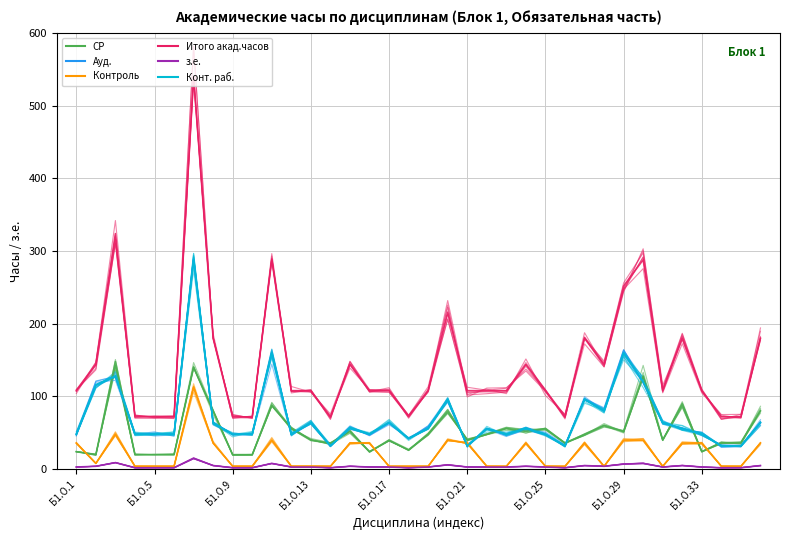

Reading left to right, transcribe all the data shown in this chart.

СР: 24.4	19.9	150.9	20.9	19.9	19.9	146.6	81.8	19.7	20.3	86.8	55.2	40.3	33.9	49.3	23.6	38.8	26.2	46.7	76.6	41.8	47.7	56.1	49.8	55.1	36.1	46.3	60.7	51.1	126.9	39.3	92.9	24.0	34.9	36.9	77.1
Ауд.: 46.9	115.2	126.1	48.1	51.3	45.3	293.9	60.9	47.3	49.6	160.3	46.4	62.6	32.7	54.8	48.3	64.1	41.2	59.6	97.8	30.1	56.3	47.0	57.4	46.9	31.9	97.5	82.1	154.2	118.8	63.1	54.9	50.5	32.4	30.8	65.8
Контроль: 35.7	8.2	50.2	4.0	4.2	3.8	106.3	35.9	4.0	4.0	37.5	4.0	3.8	4.1	36.4	35.0	3.9	3.9	4.0	41.1	34.9	4.1	3.9	35.1	4.0	3.9	35.4	3.9	42.4	40.0	3.9	36.2	35.9	4.0	4.1	36.8
Итого акад.часов: 107.3	147.0	342.0	74.4	71.4	69.6	581.7	180.3	72.0	71.9	289.7	107.5	106.1	70.8	143.9	106.2	105.7	72.2	107.2	225.7	99.4	111.5	112.0	135.0	106.9	71.2	172.4	140.6	243.6	303.1	111.0	186.9	110.3	69.6	70.9	182.6
з.е.: 2.9	4.0	9.1	2.0	2.0	2.1	14.9	4.9	1.9	2.0	8.0	3.2	3.0	2.0	4.0	3.1	3.2	2.0	3.0	6.2	3.1	3.2	3.1	4.0	3.1	2.1	5.1	4.1	7.2	8.3	3.1	5.1	3.0	2.0	2.1	4.9
Конт. раб.: 47.5	114.8	126.8	51.0	48.5	48.6	296.9	64.5	47.6	47.7	159.7	47.9	65.4	32.0	57.2	47.9	64.2	39.5	57.5	97.0	33.0	51.1	51.0	55.8	49.6	31.0	97.8	77.5	157.0	126.9	63.6	56.4	49.3	32.5	32.1	64.7